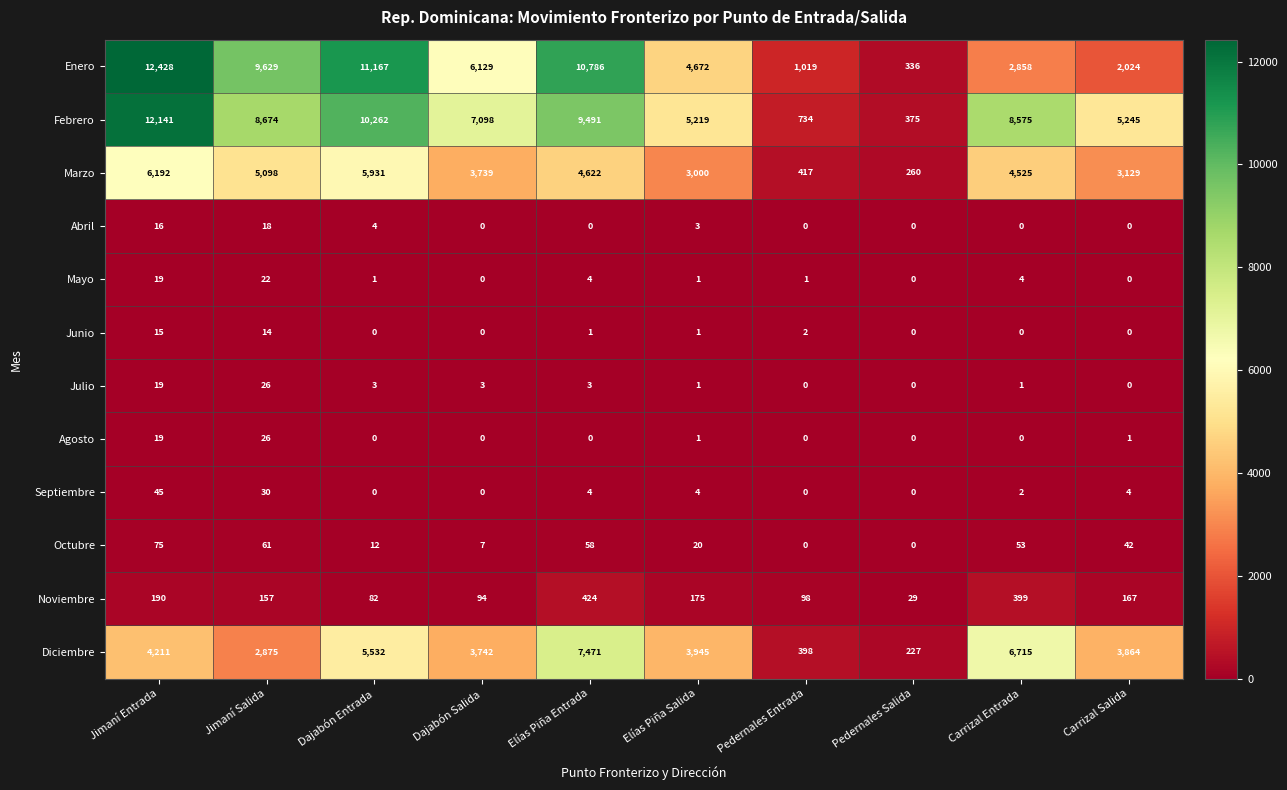

At how many categories does at least one series exceed 6090?

6